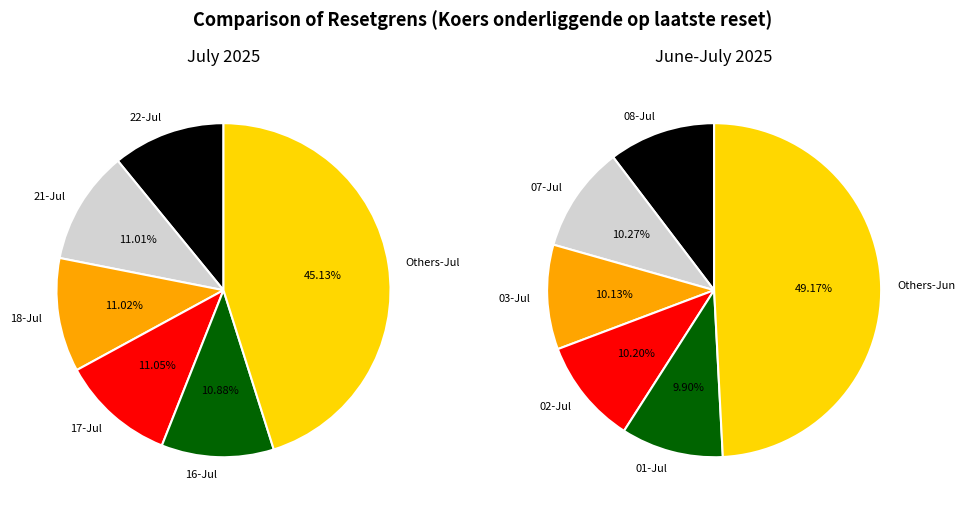

Is there a majority slice in this chart?

No